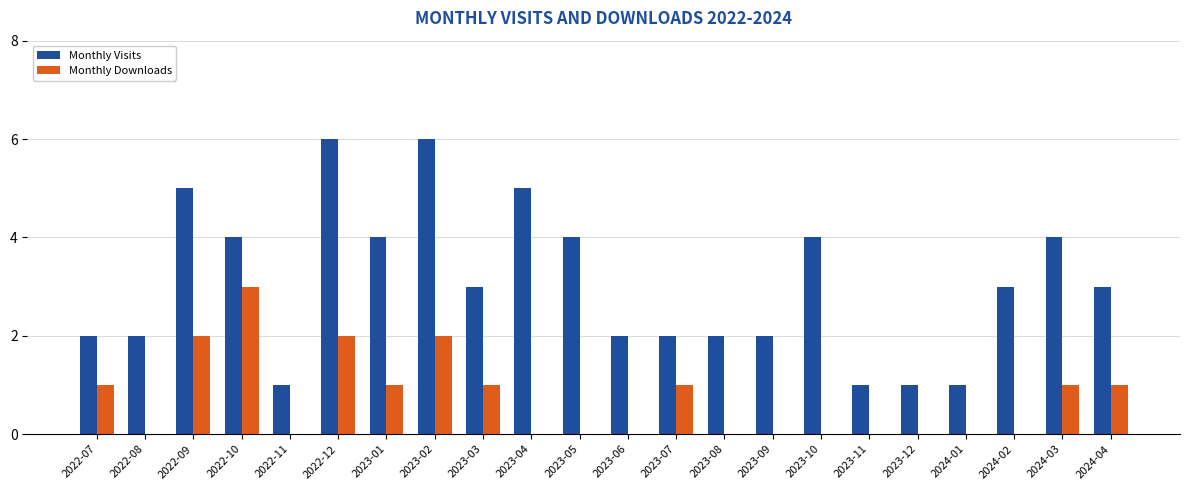

True or false: Monthly Downloads has a value of 1 at 2022-08.

False